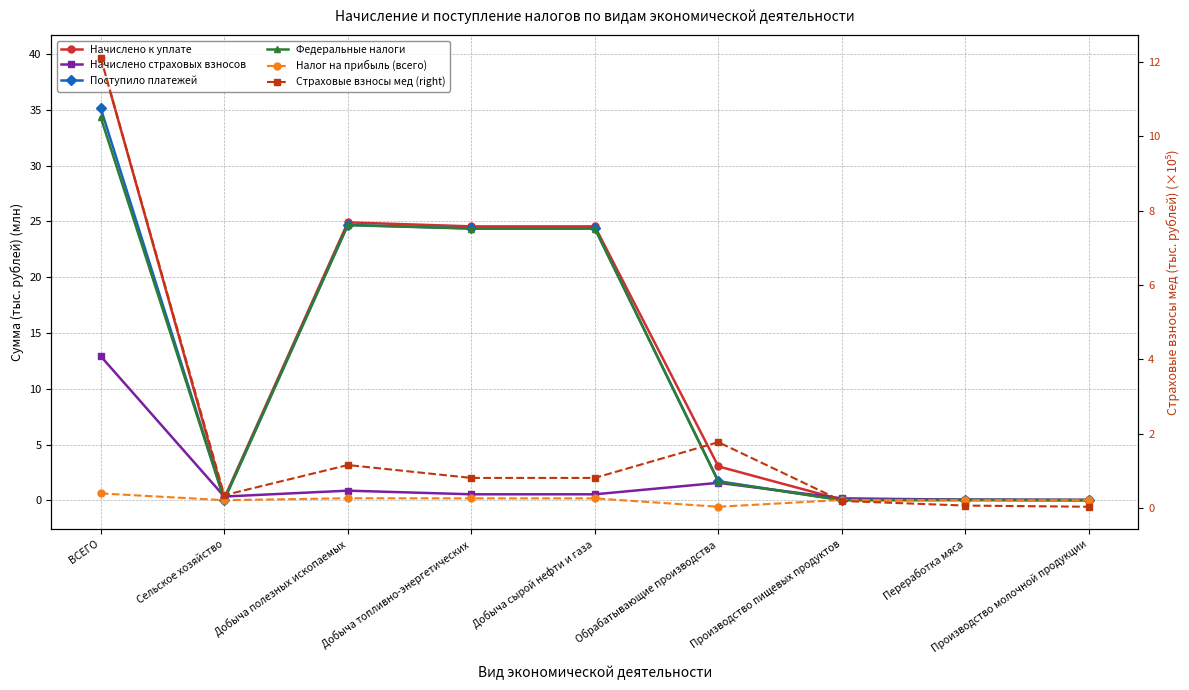

What is the approximate value of Федеральные налоги at Добыча сырой нефти и газа?

24.4